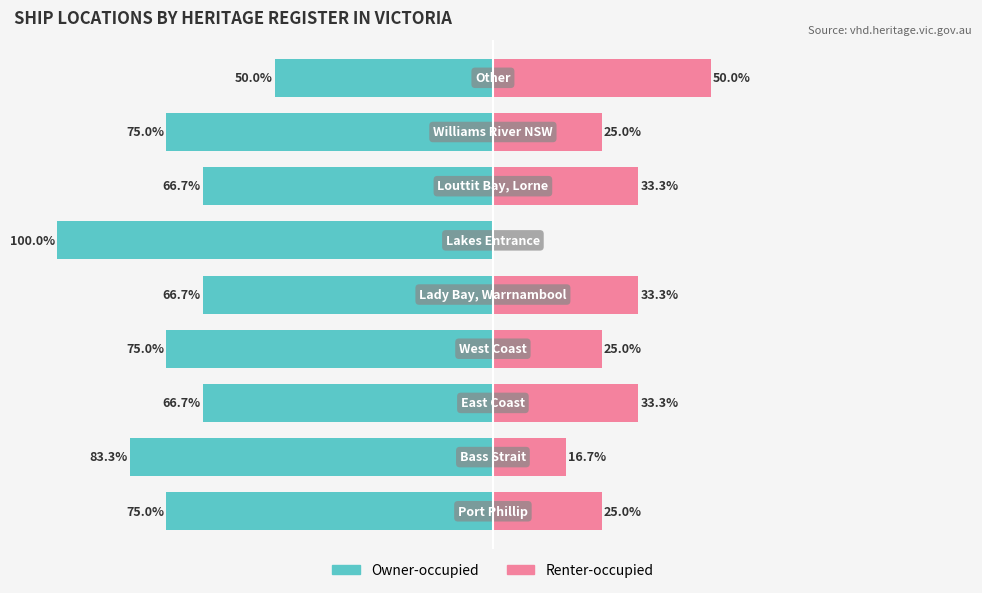

Read the Renter-occupied value at 3.

25.0